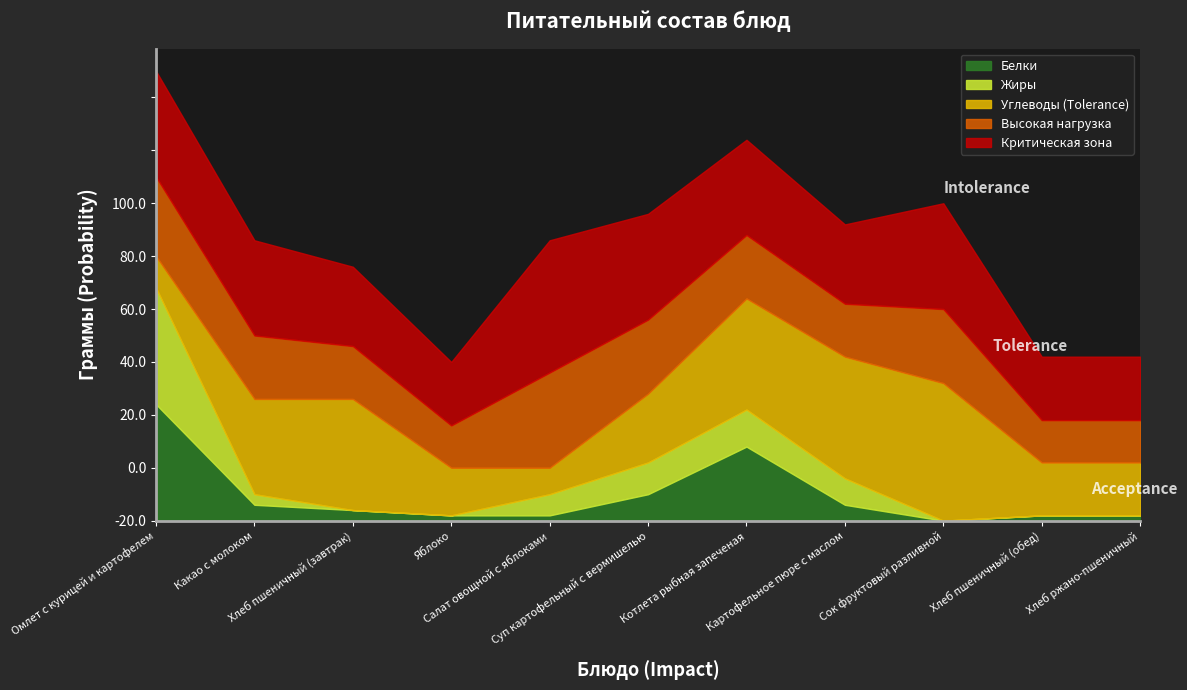

What are all the series names shown in the legend?

Белки, Жиры, Углеводы (Tolerance), Высокая нагрузка, Критическая зона